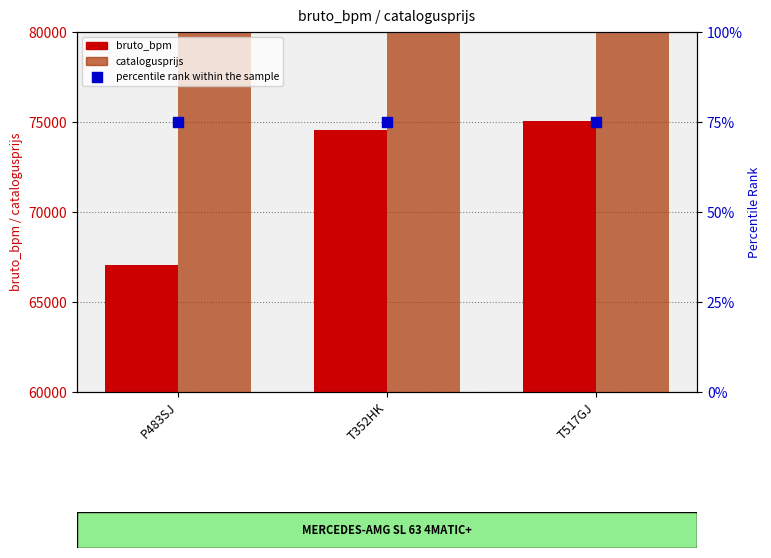

Is the value of percentile rank within the sample at T352HK greater than the value of catalogusprijs at P483SJ?

No